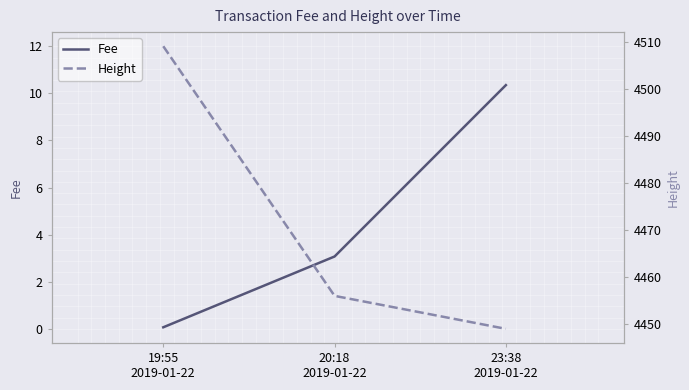

Where does the Height series first go above 4456?

19:55
2019-01-22